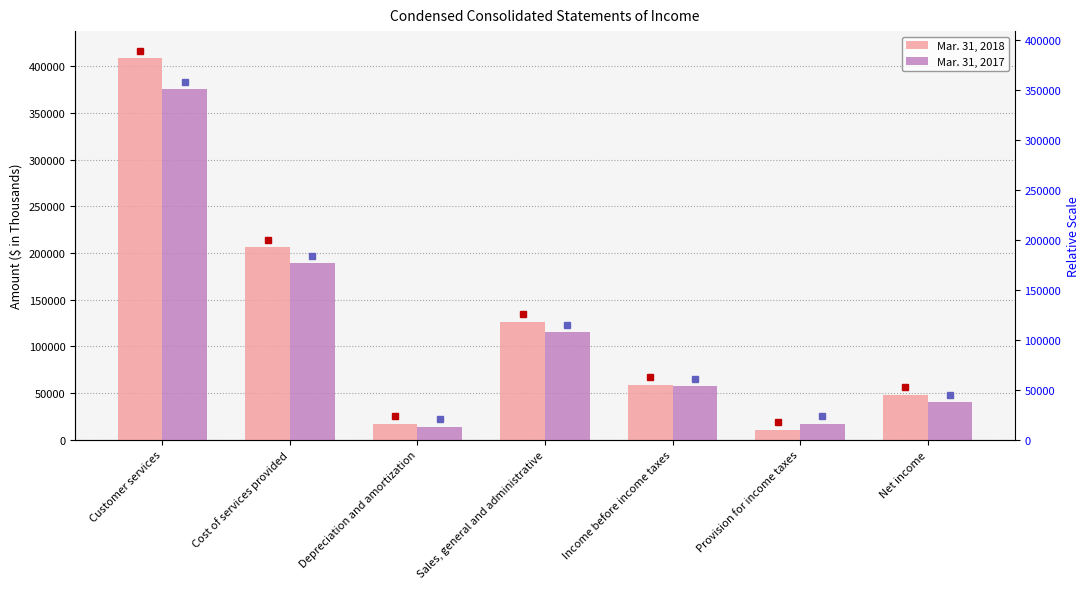

Between Cost of services provided and Depreciation and amortization, which series saw the biggest shift?

Mar. 31, 2018